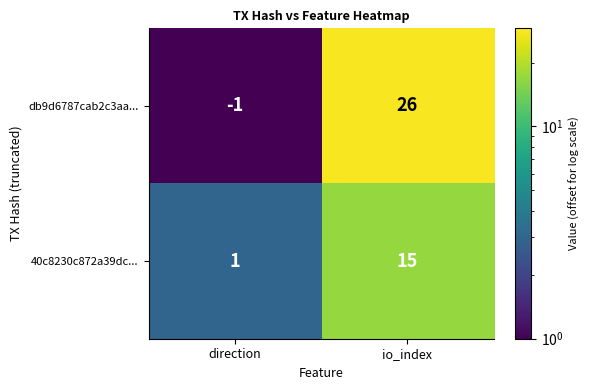

Which series has the widest spread of values?

db9d6787cab2c3aa...